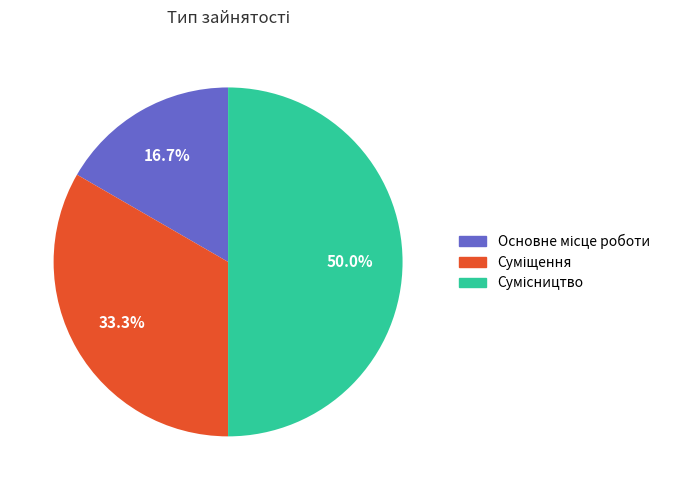

Does Суміщення account for over 50% of the chart?

No